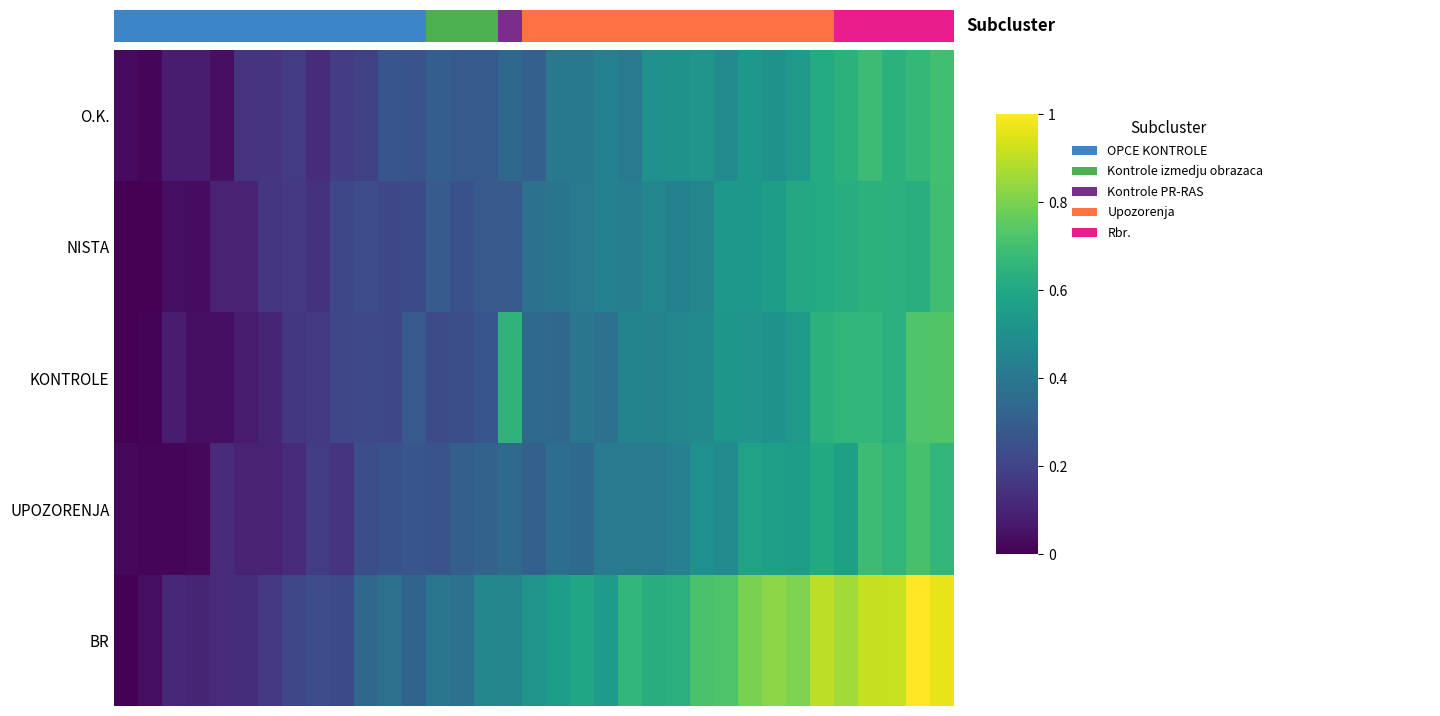

What is the spread (max minus min) of values at 24?

0.3